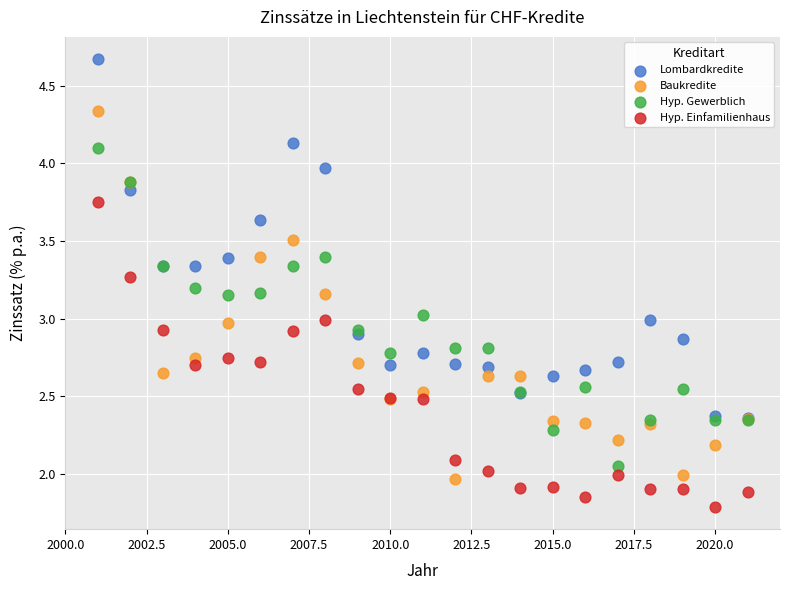

What are all the series names shown in the legend?

Lombardkredite, Baukredite, Hyp. Gewerblich, Hyp. Einfamilienhaus